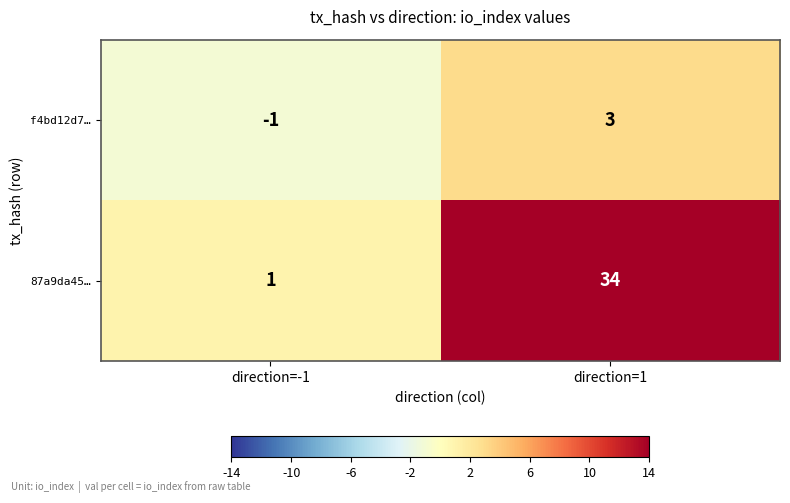

What is the average value of the 87a9da45… series?

18